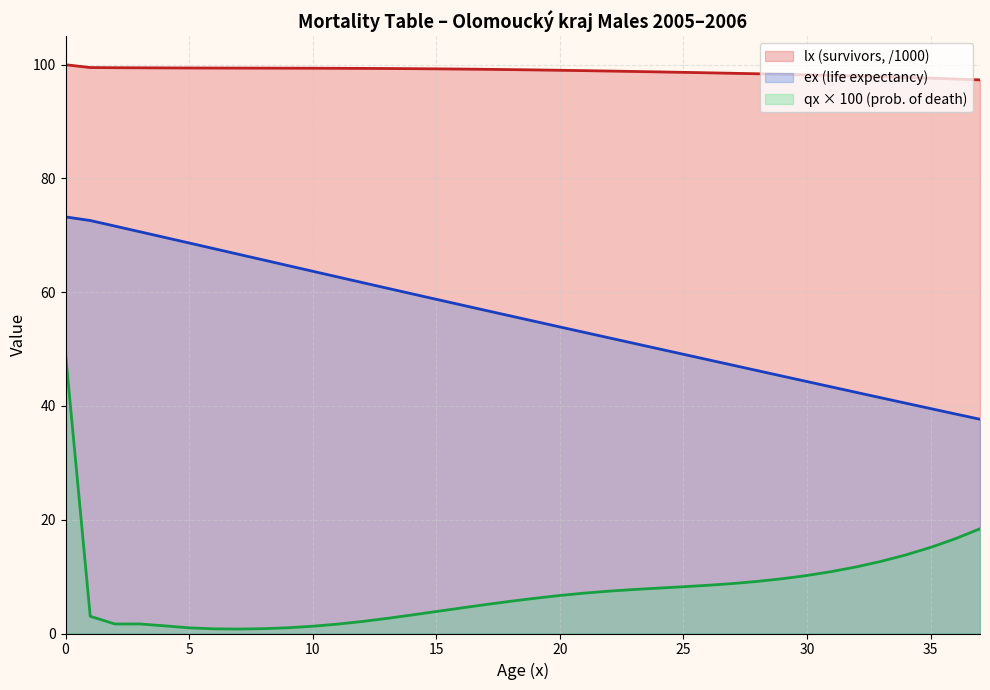

True or false: qx_scaled and lx cross at least once.

False